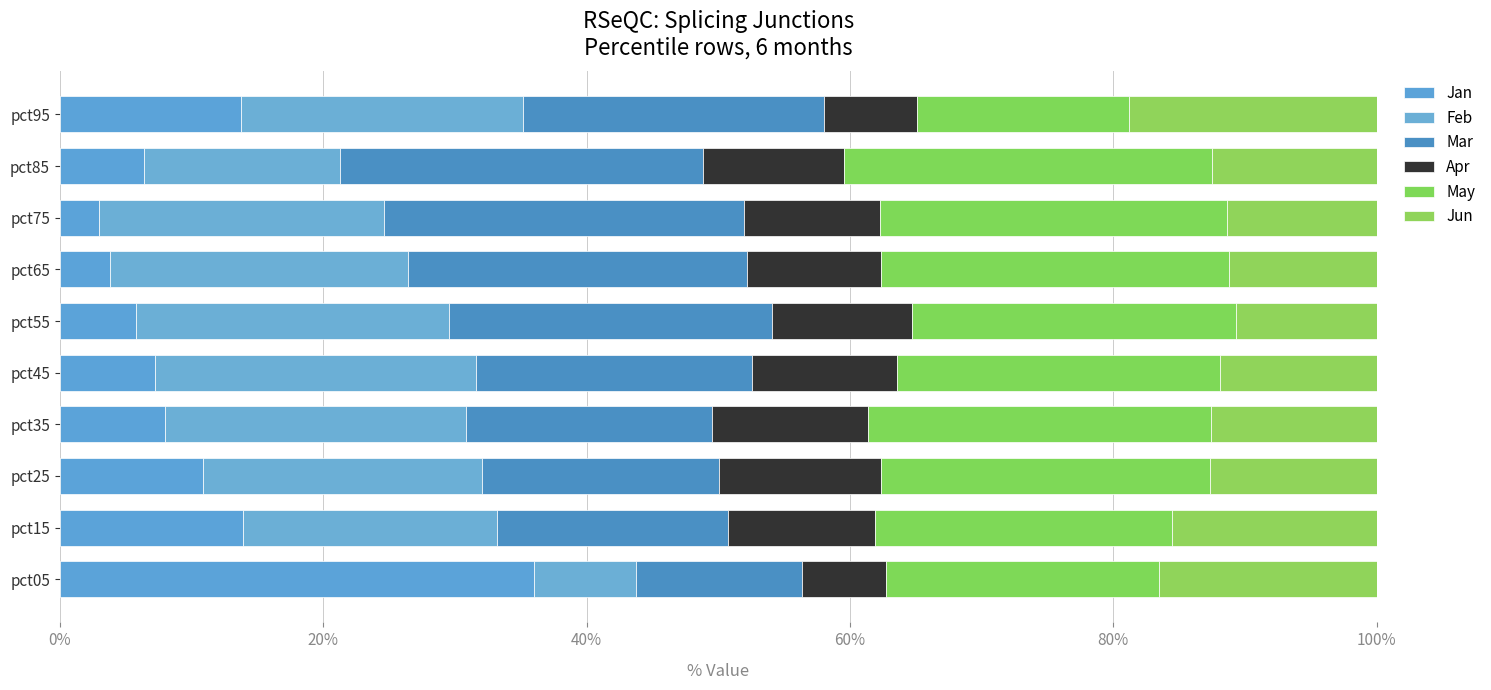

Which series has the widest spread of values?

Jan